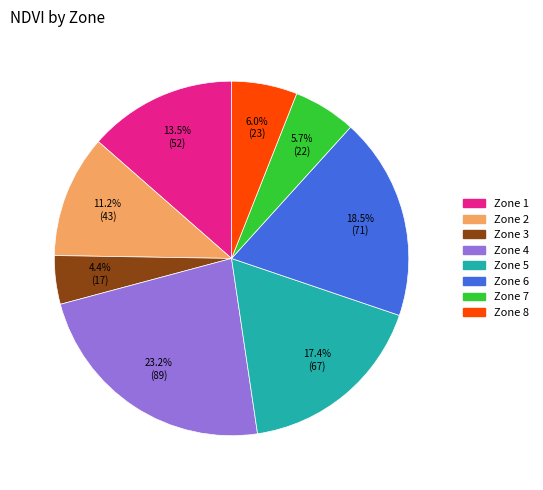

Is there any slice that represents more than half of the pie?

No